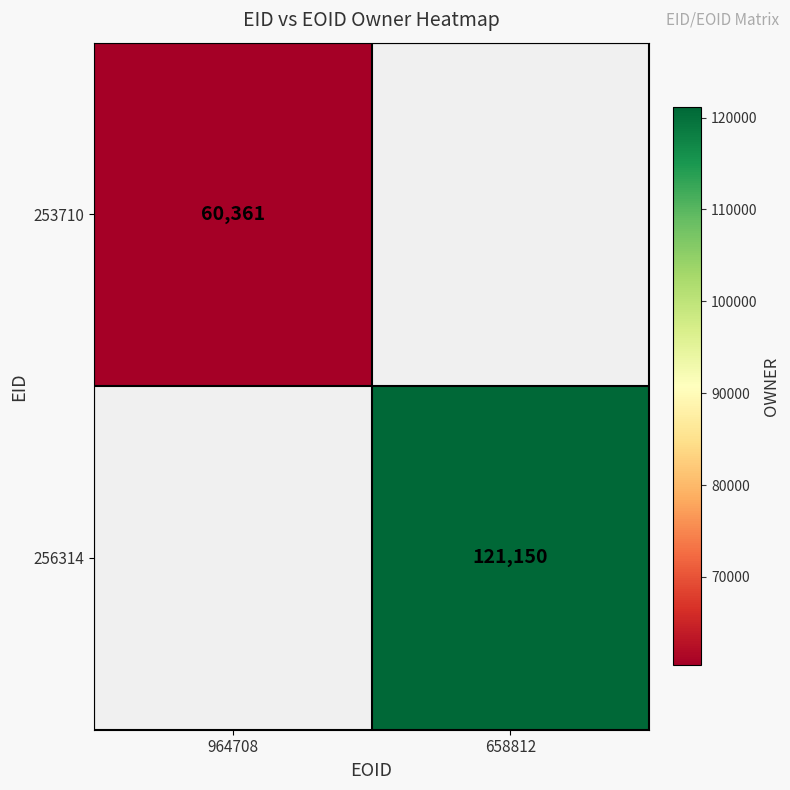

List the labels in order of 256314 value, largest first.

964708, 658812